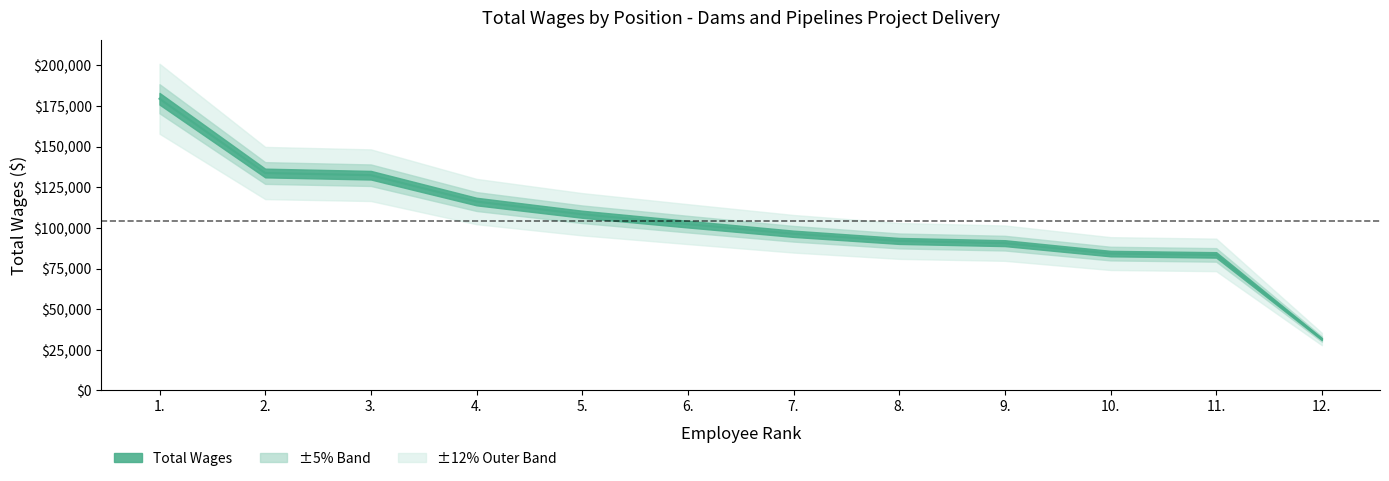

Does the chart display data point markers on the line(s)?

No